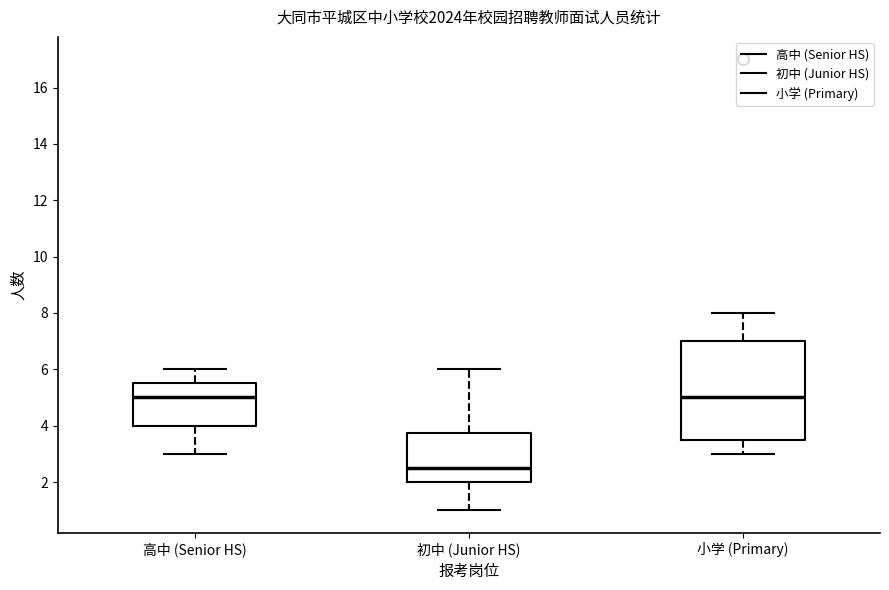

Where does the upper whisker of the box for 小学 (Primary) end on the y-axis? The values are not printed on the chart, so give them approximately, as read against the axis.

8.0